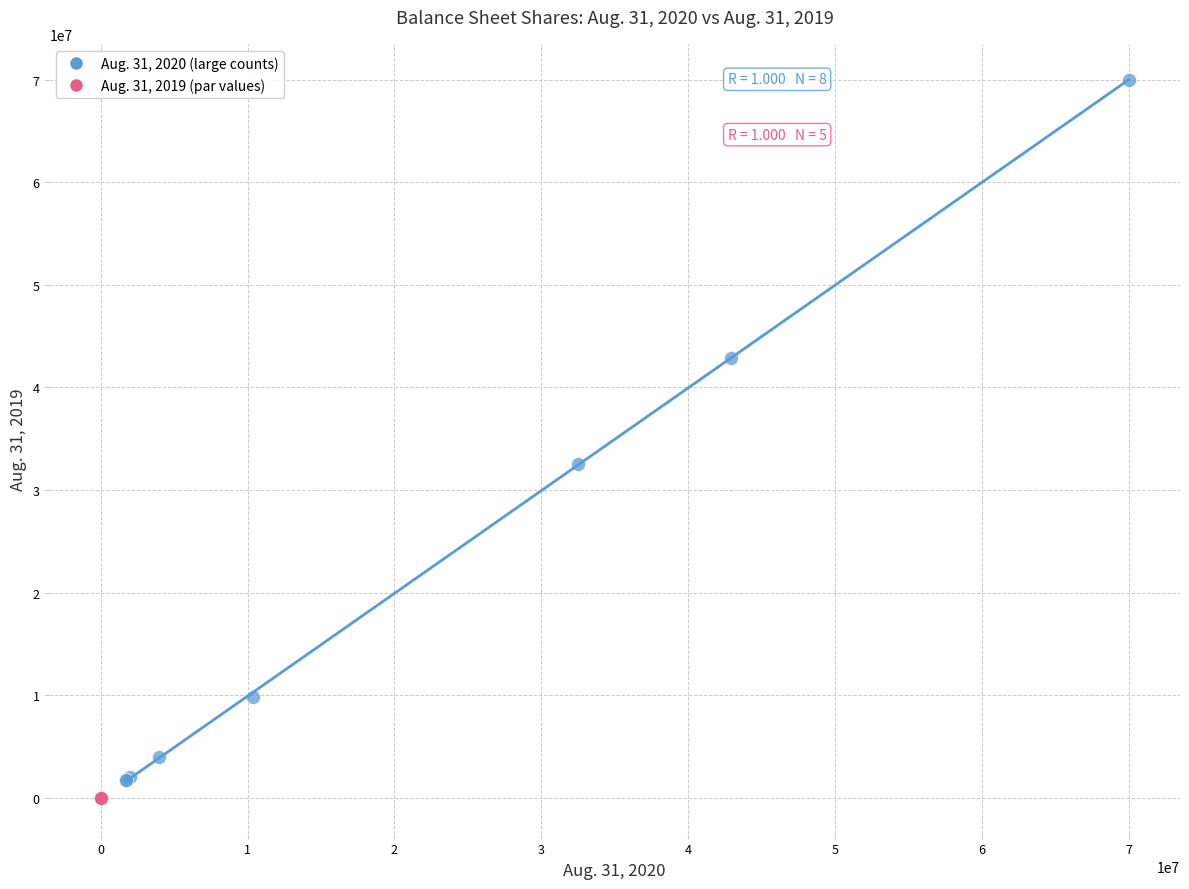

Which series has the largest Y range (max minus min)?

Aug. 31, 2020 (large counts)